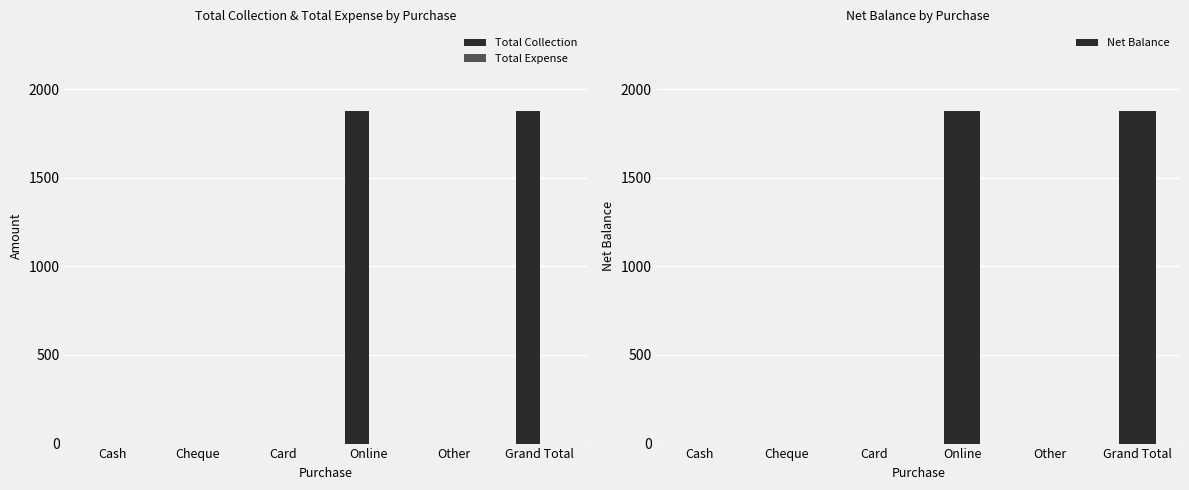

How many distinct data groups are displayed?

3